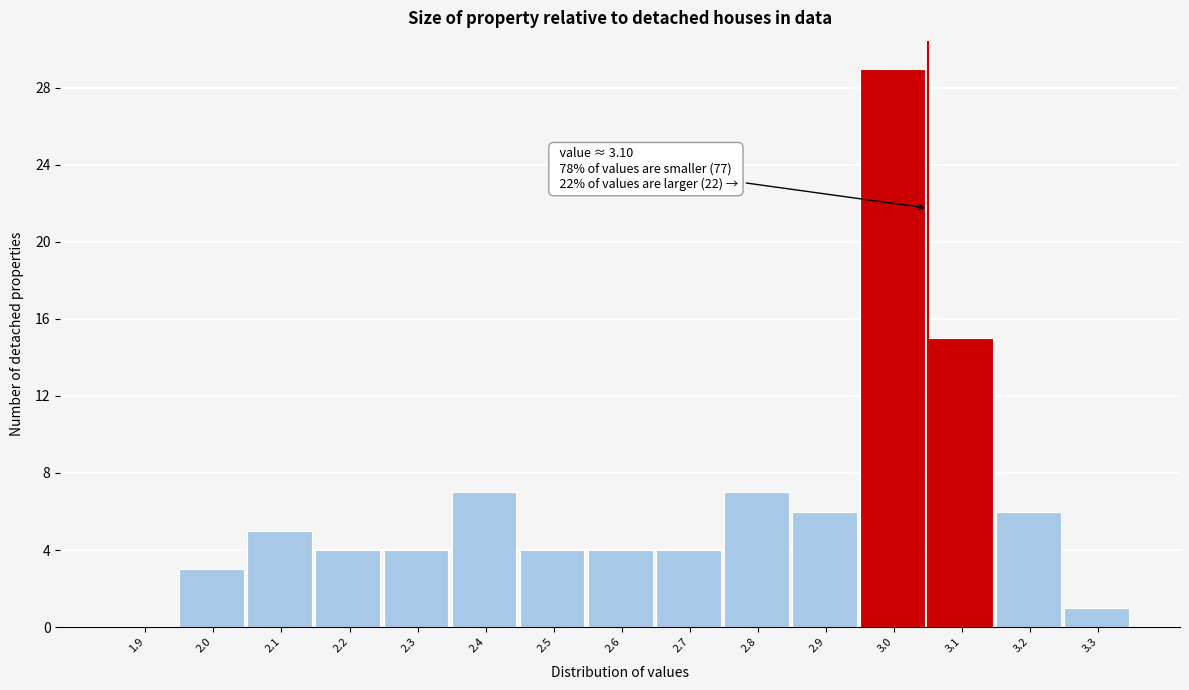

Reading right to left, what are all the values shown in this chart?

3.3=1	3.2=6	3.1=15	3.0=29	2.9=6	2.8=7	2.7=4	2.6=4	2.5=4	2.4=7	2.3=4	2.2=4	2.1=5	2.0=3	1.9=0